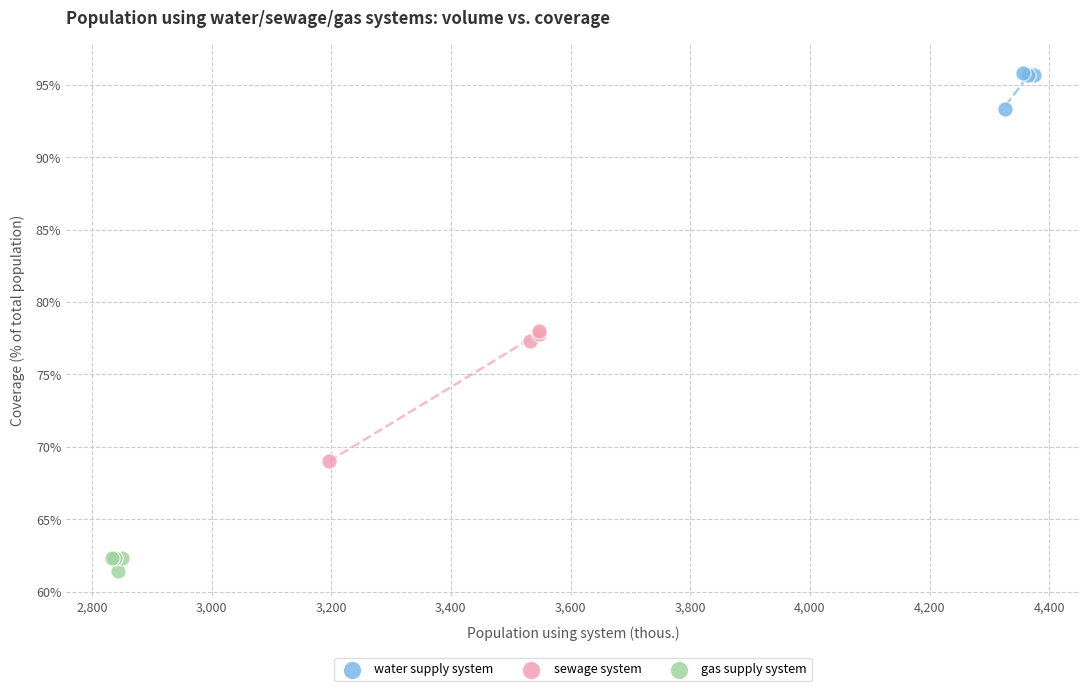

Which series reaches the maximum Y coordinate?

water supply system